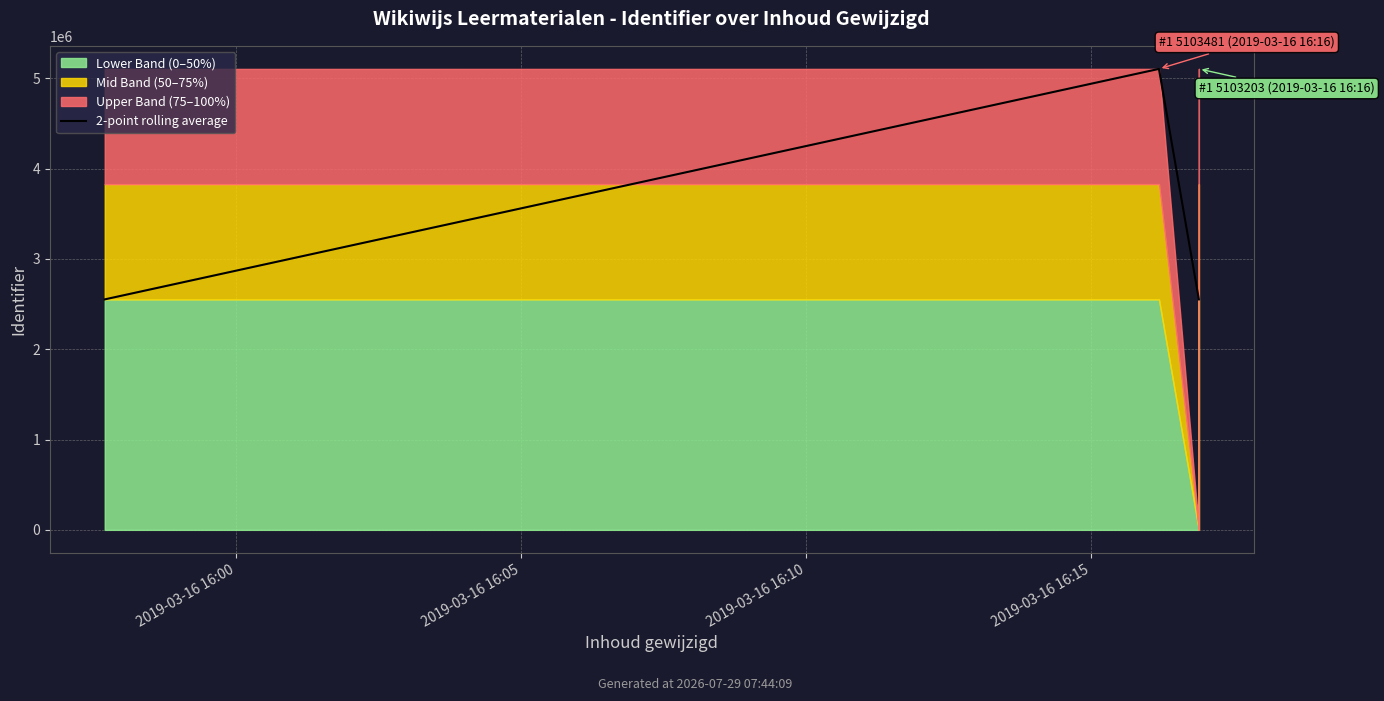

How many data points are less than 2551740?

2